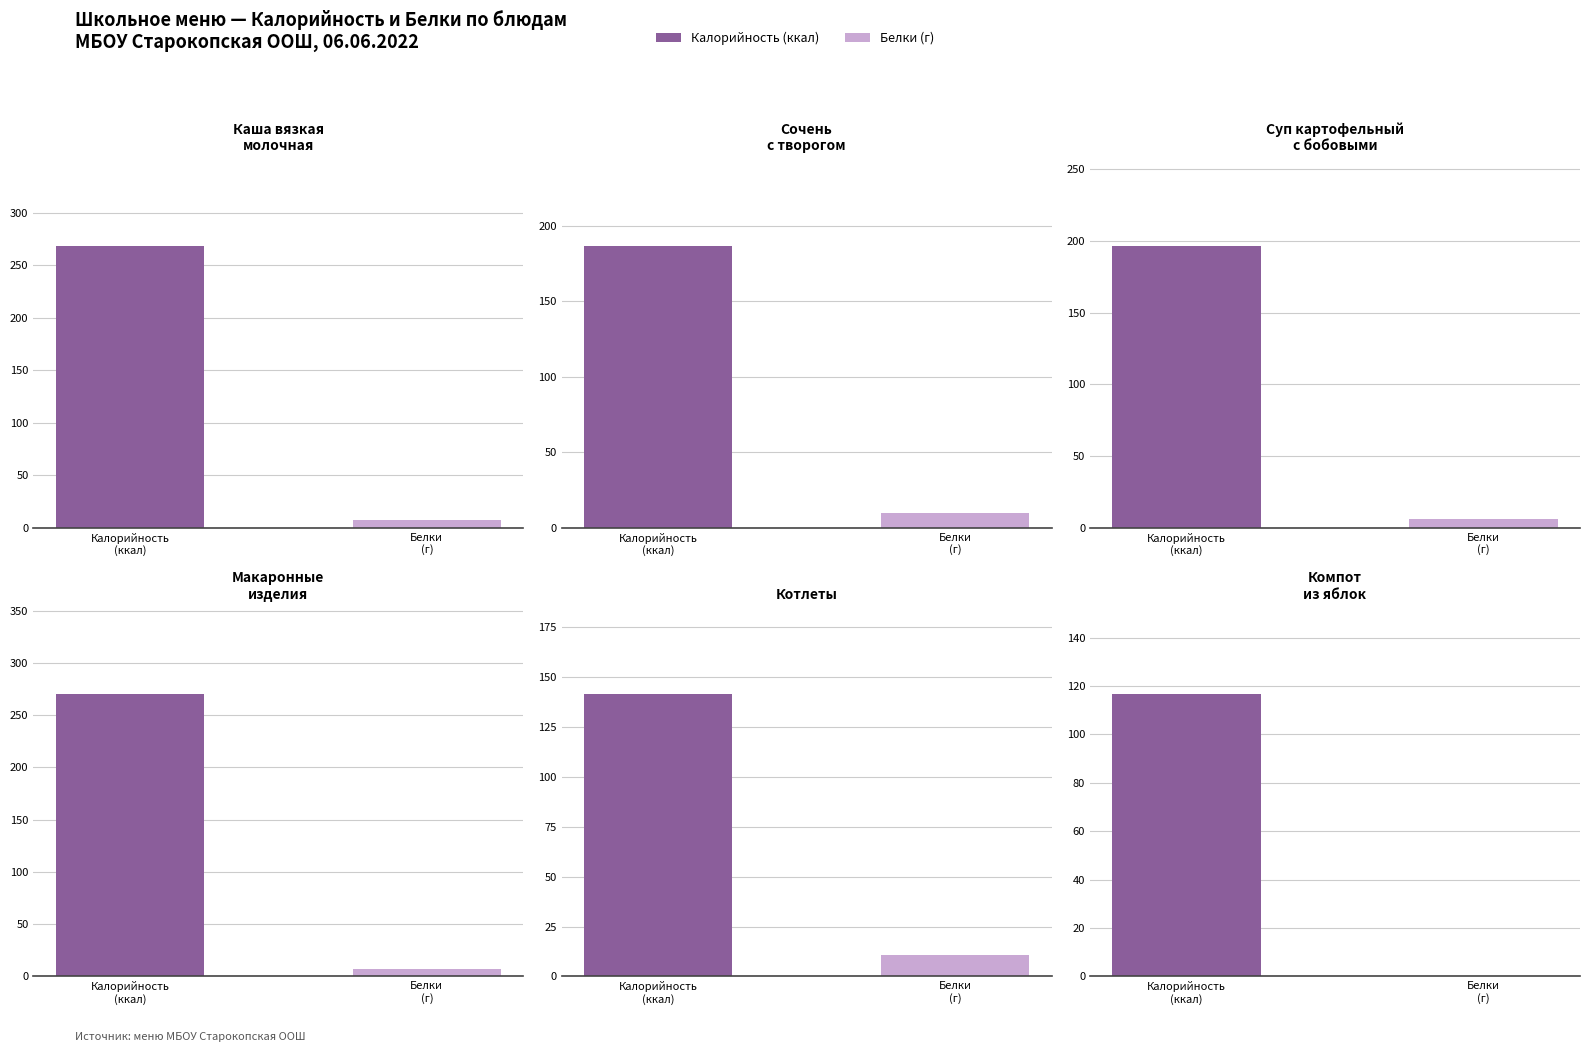

True or false: Калорийность has a value of 187.0 at Сочень
с творогом.

True